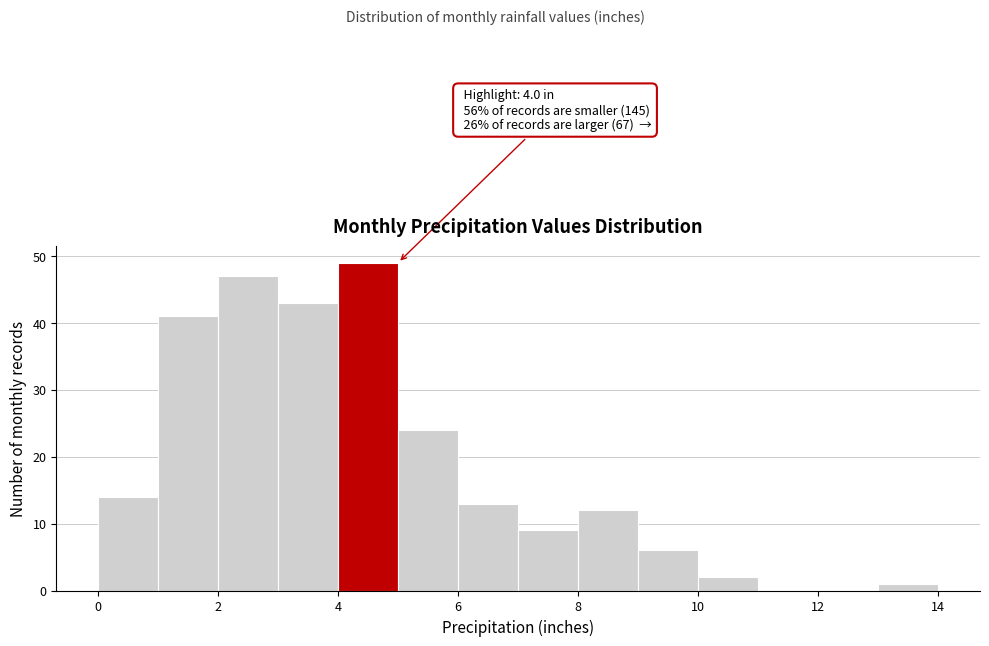

Which range on the x-axis has the tallest bar?

4 to 5